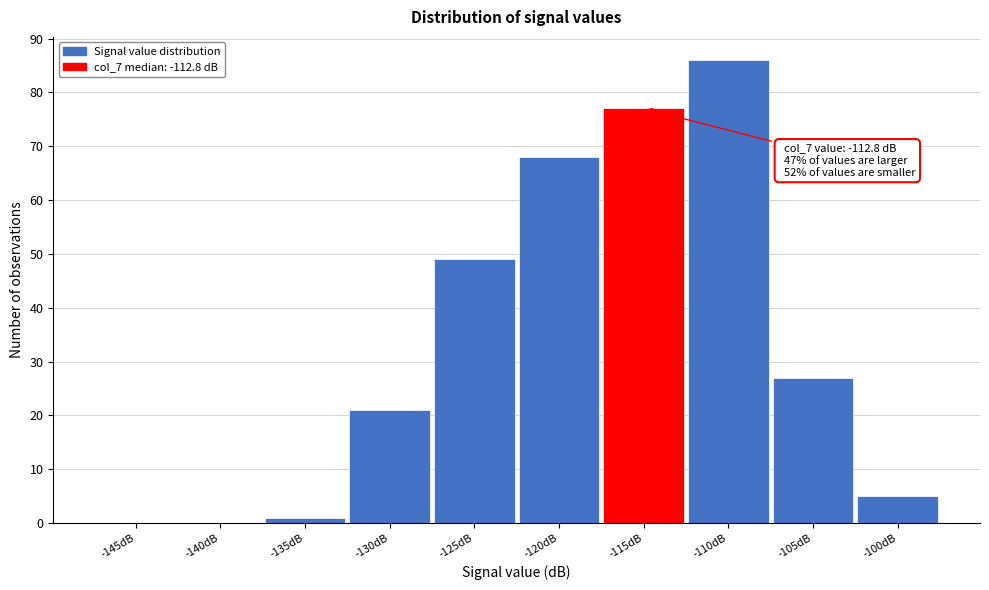

Reading left to right, extract all data points from this chart.

-145dB=0	-140dB=0	-135dB=1	-130dB=21	-125dB=49	-120dB=68	-115dB=77	-110dB=86	-105dB=27	-100dB=5